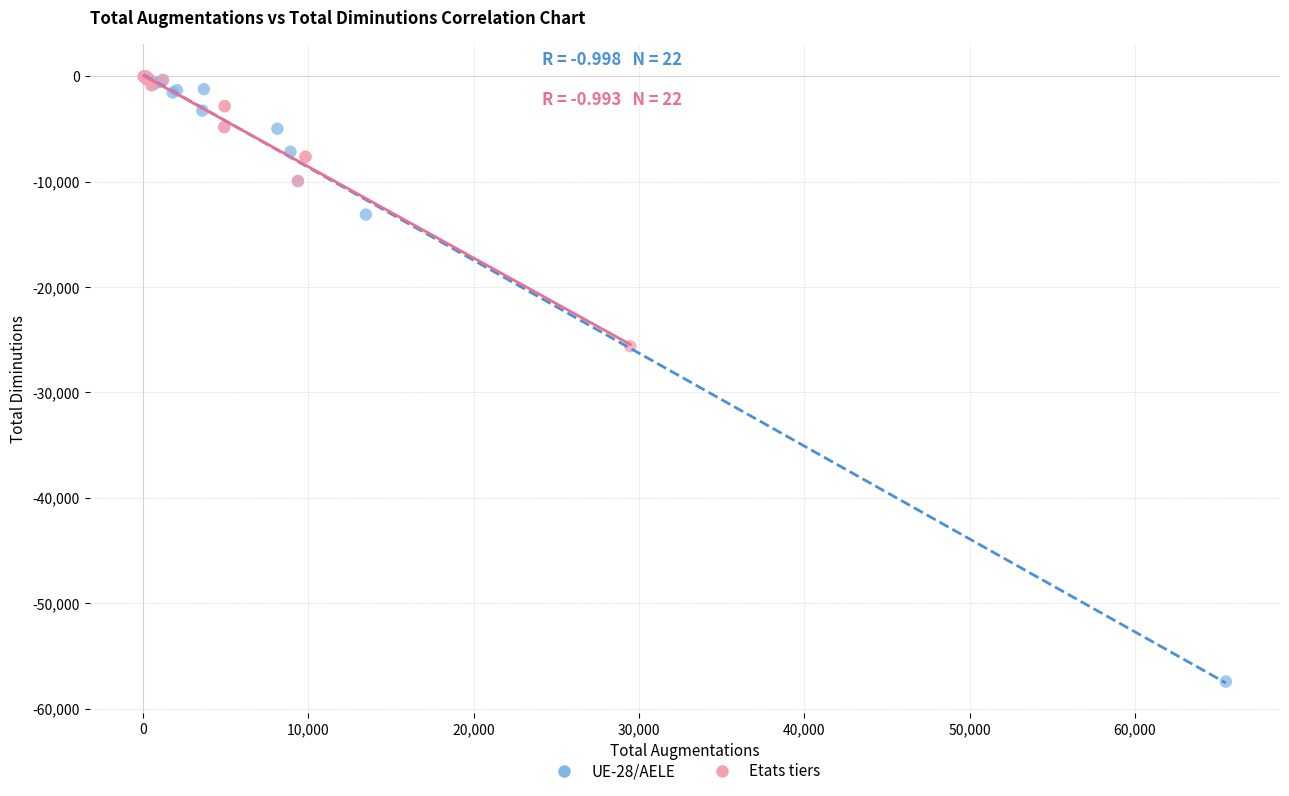

Which series has the widest spread of Y values?

UE-28/AELE